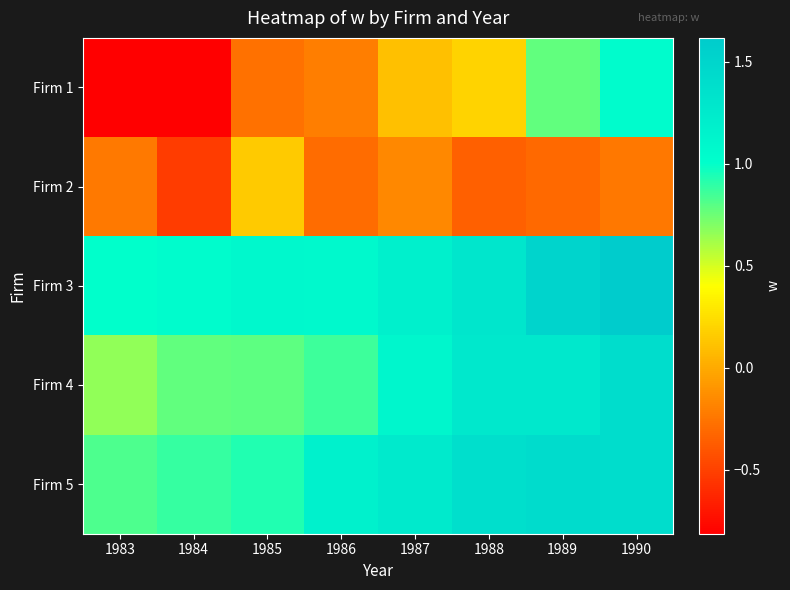

Which label corresponds to the largest value in the chart?

1990